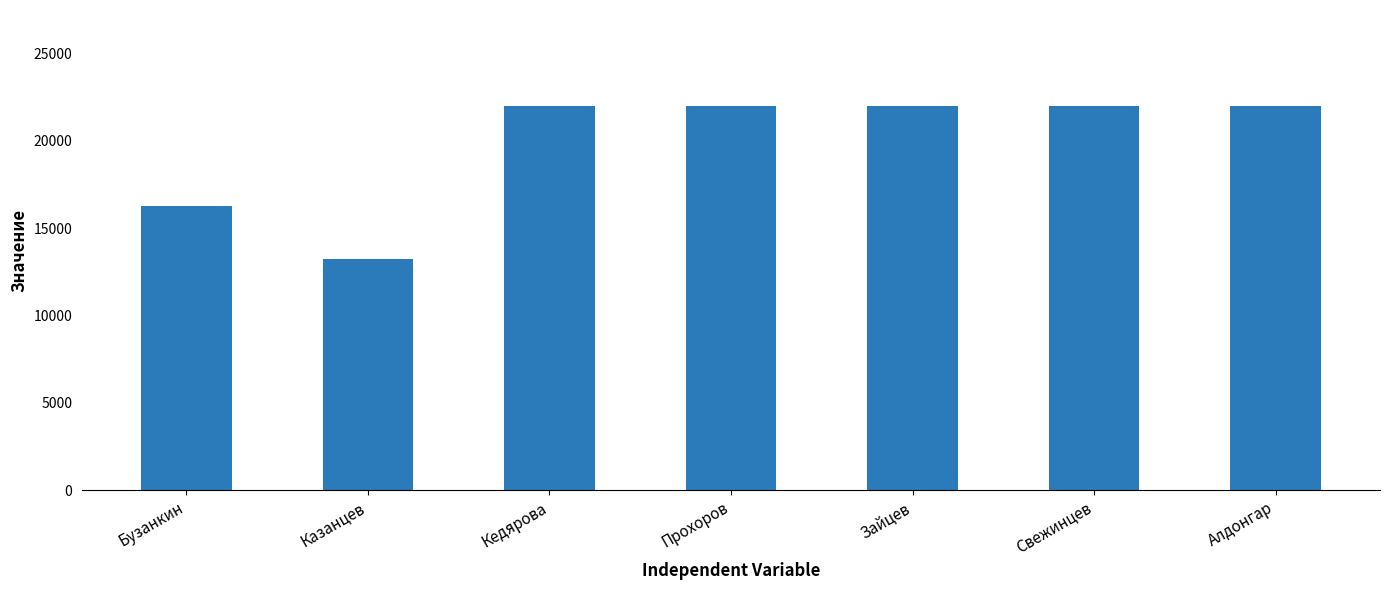

What is the greatest value displayed?

22000